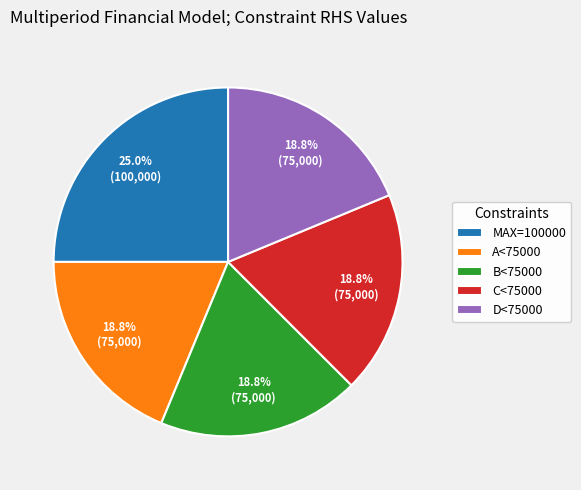

To the nearest percent, what is the difference between the largest and smallest slice percentages?

6%